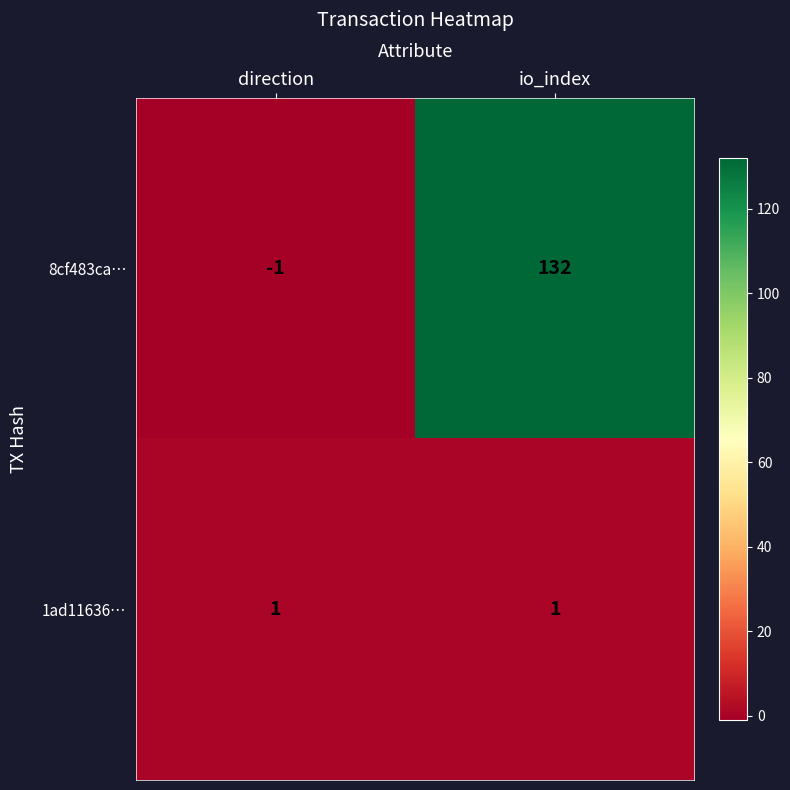

True or false: 8cf483ca… has a value of -1 at direction.

True